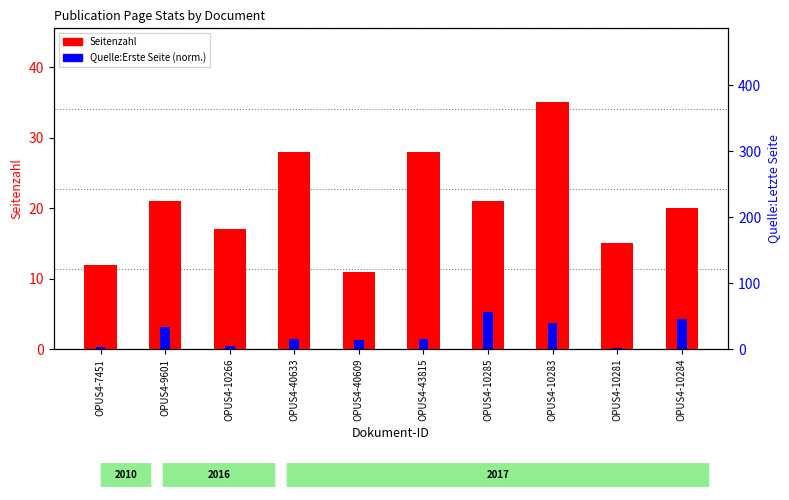

Is the value of Seitenzahl at OPUS4-10266 greater than the value of Quelle:Erste Seite (norm.) at OPUS4-10266?

Yes